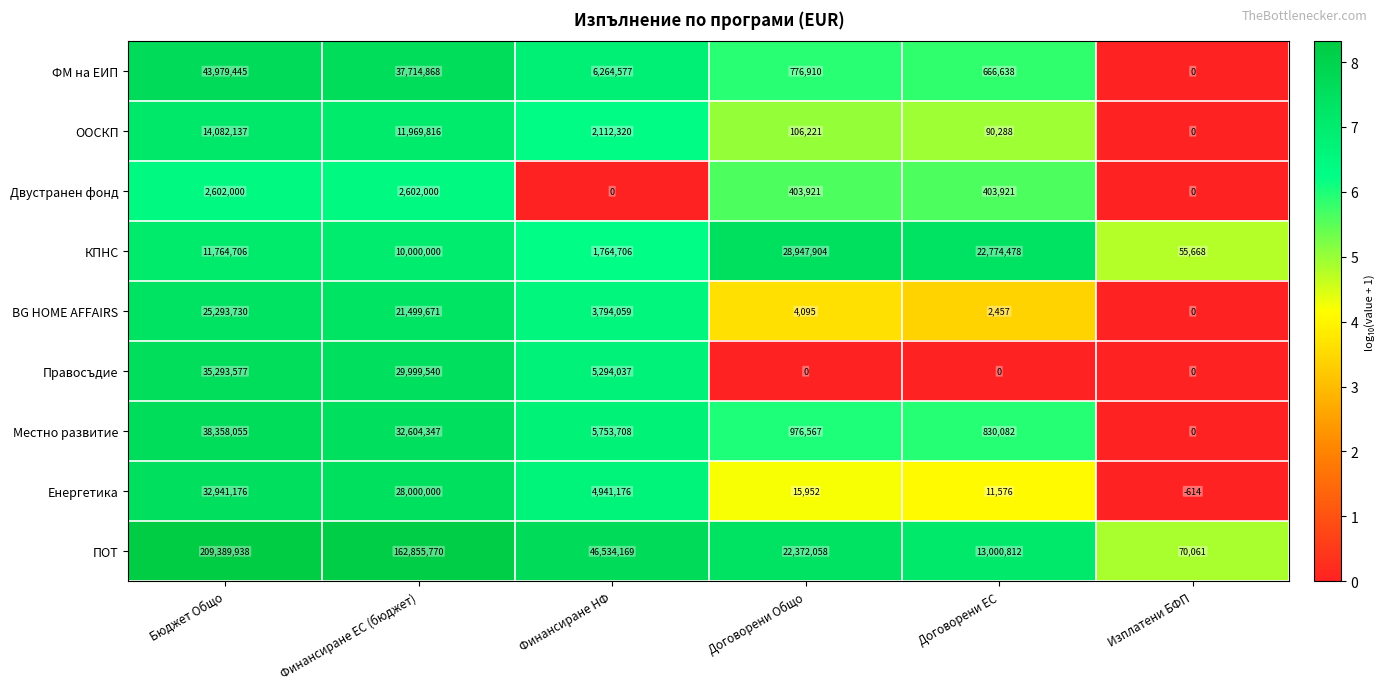

What is the difference between the highest and lowest values at Бюджет Общо?

206787938